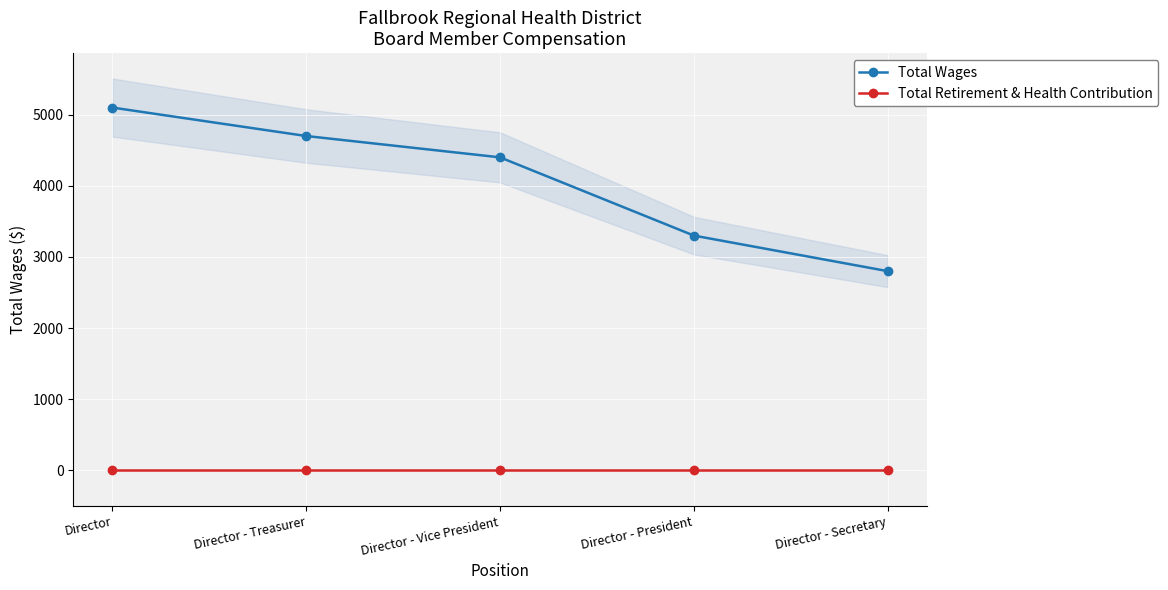

True or false: Total Retirement & Health Contribution has more than 2 interior local peaks.

False